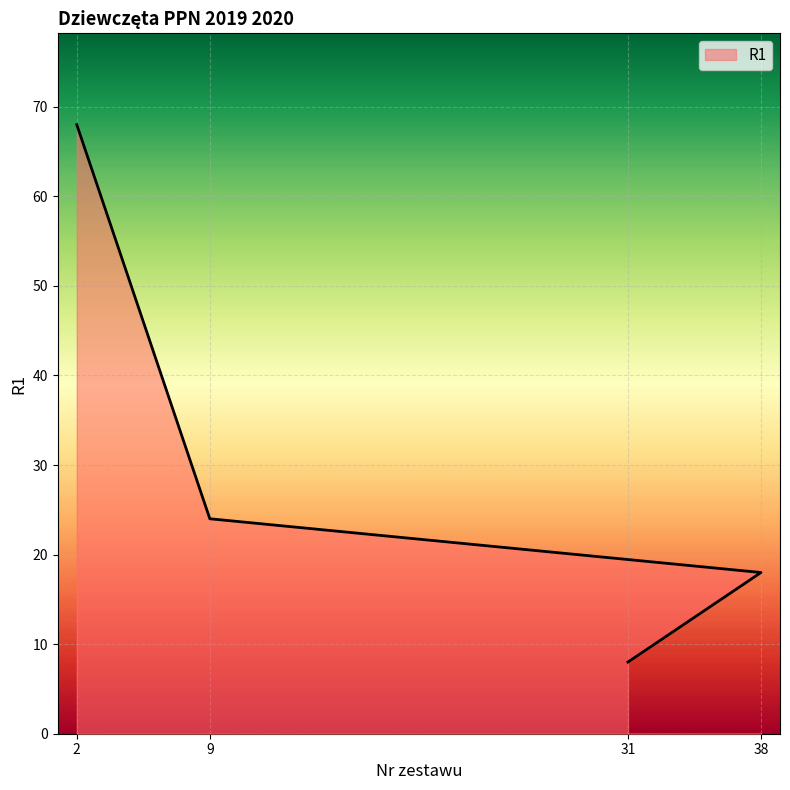

Which has a higher value, 38 or 9?

9